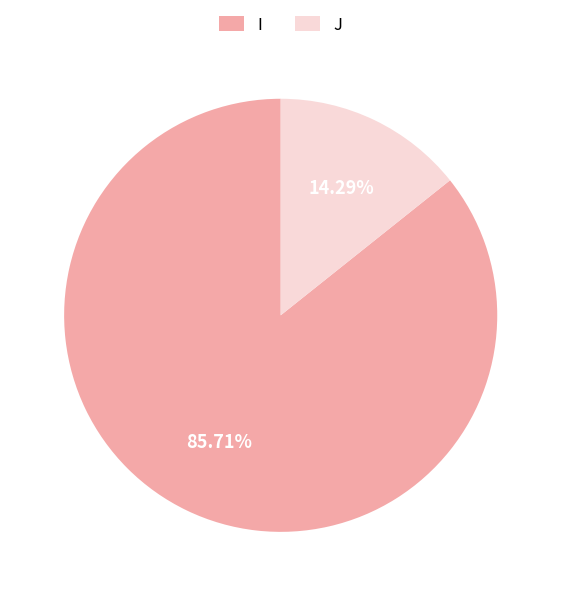

To the nearest percent, what is the difference between the largest and smallest slice percentages?

71%